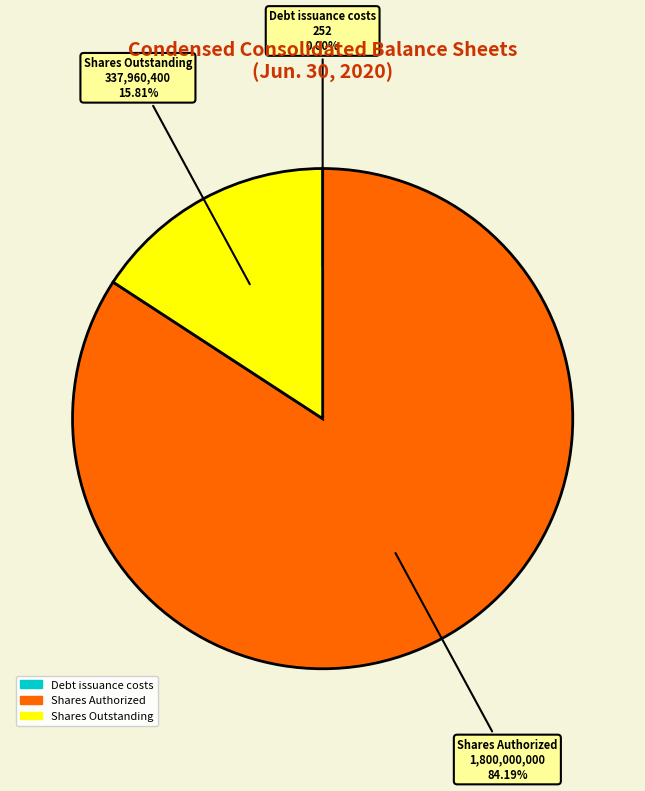

What is the ratio of the value at Shares Authorized to the value at Shares Outstanding?

5.3